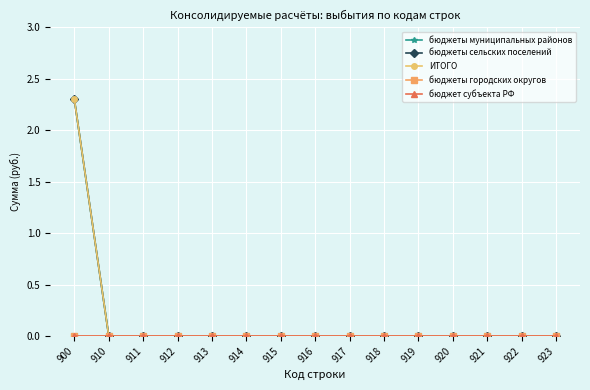

Is this an area chart (filled region under the line)?

No